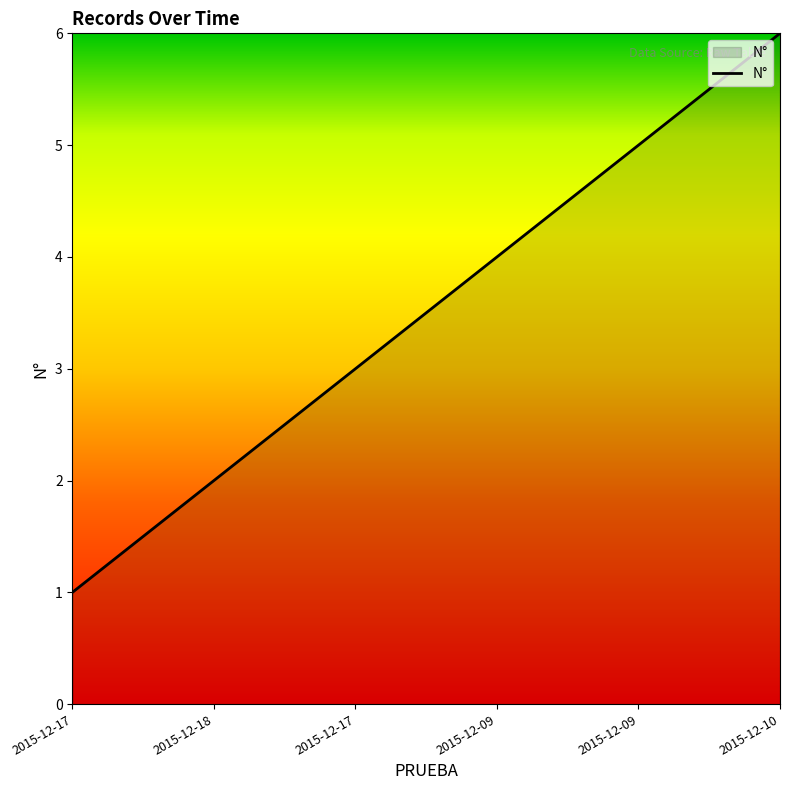

Is it true that the value at 2015-12-10 is 6?

True